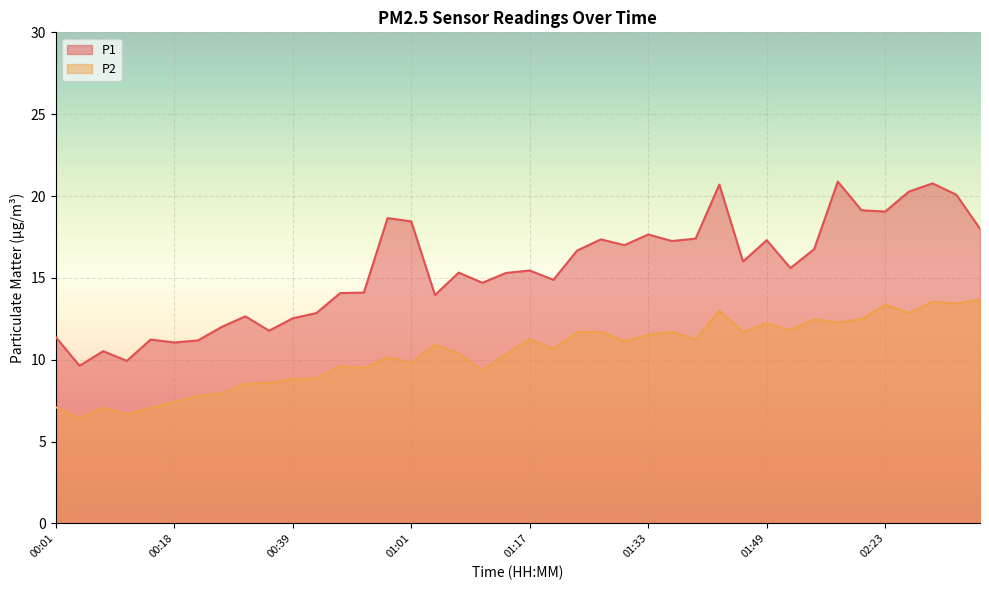

Between 01:31 and 02:42, which is larger?

02:42